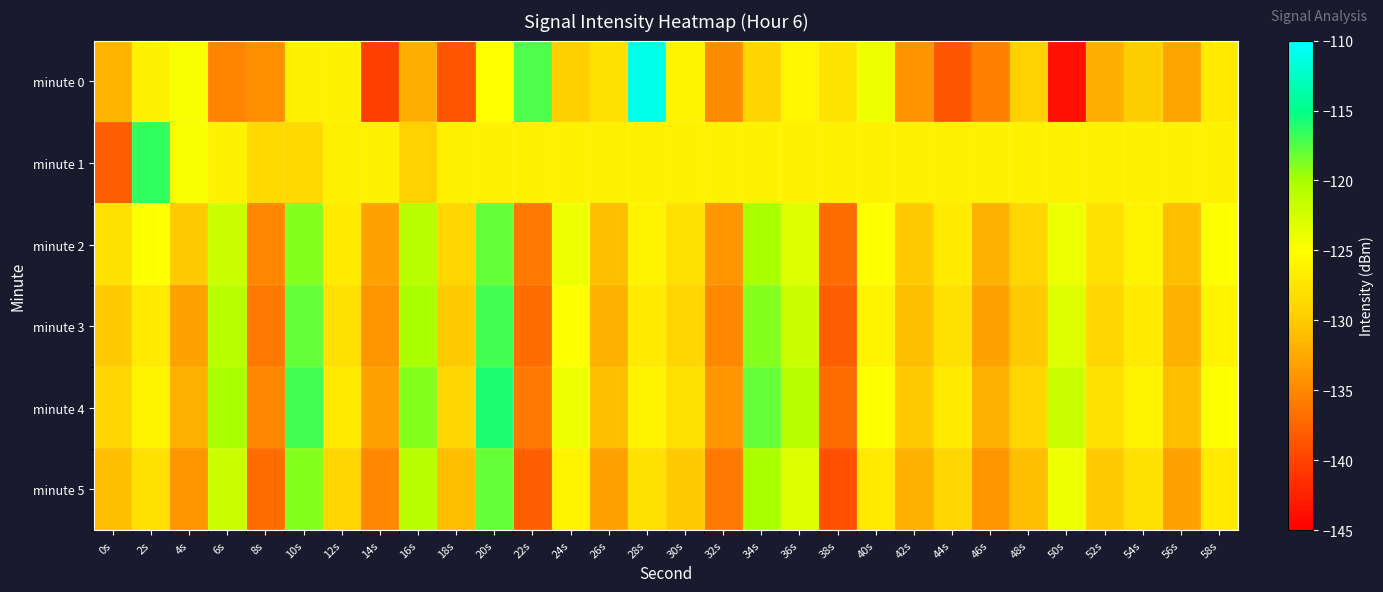

Between 10s and 40s, which is larger?

40s